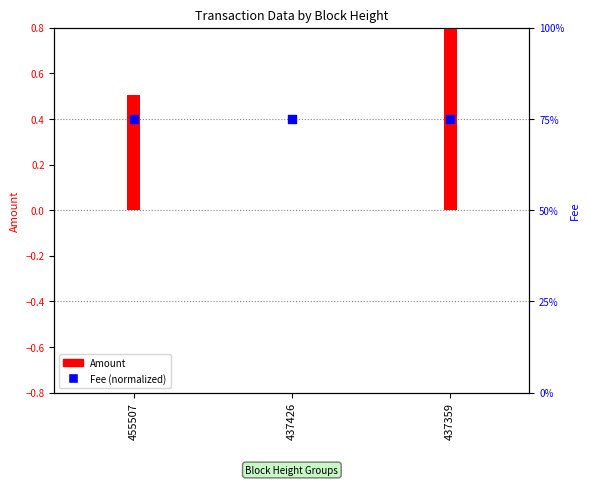

Which series has the largest total across all categories?

Amount